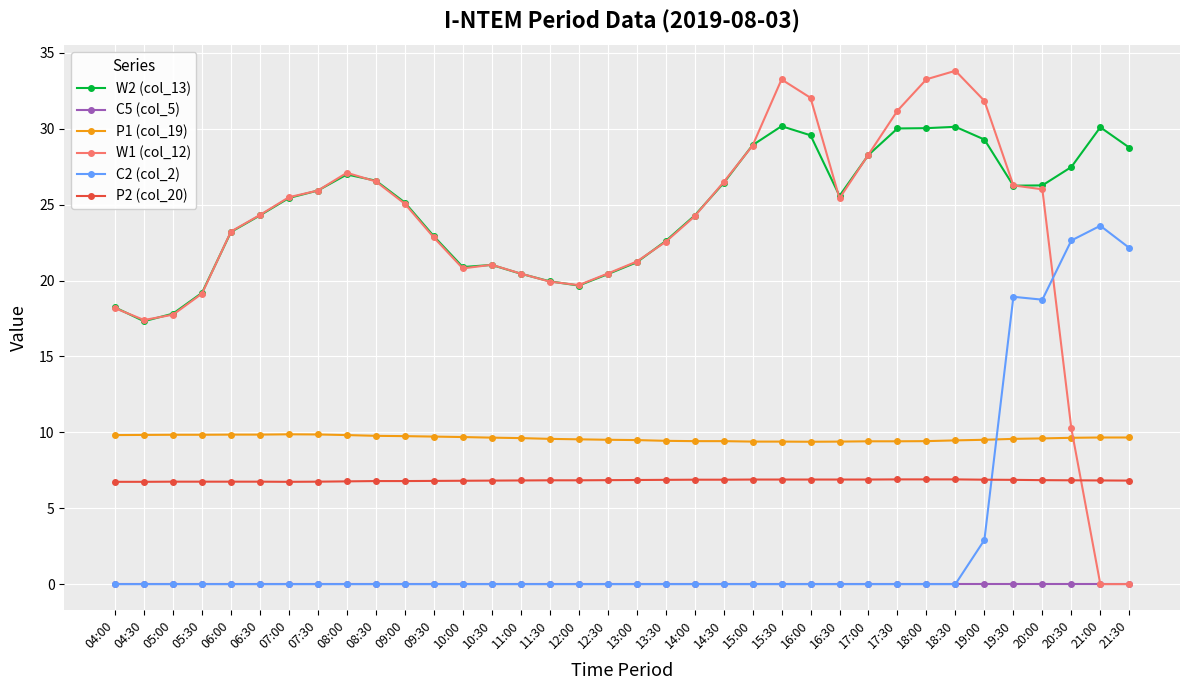

What is the approximate value of W1 (col_12) at 16:00?

32.0